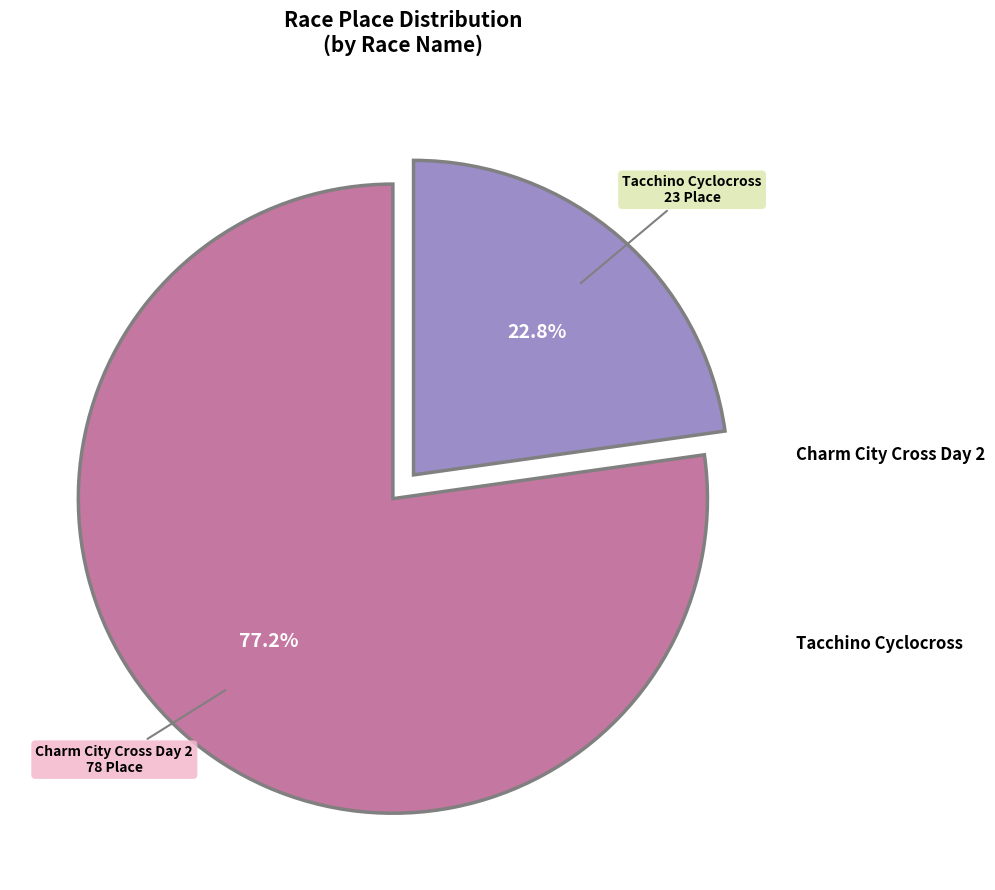

How many segments does this pie chart have?

2